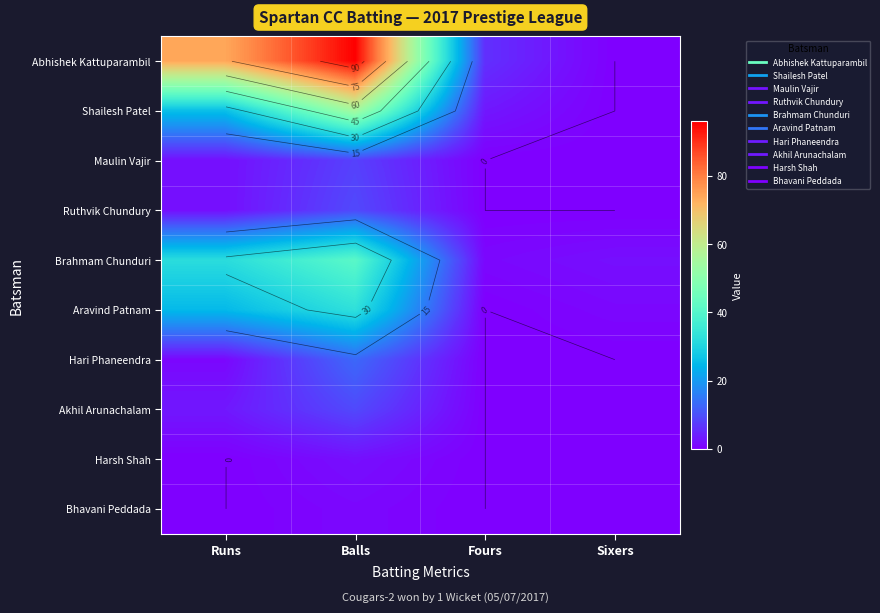

List the series in order of their peak value, highest first.

Abhishek Kattuparambil, Shailesh Patel, Brahmam Chunduri, Aravind Patnam, Hari Phaneendra, Ruthvik Chundury, Akhil Arunachalam, Maulin Vajir, Harsh Shah, Bhavani Peddada